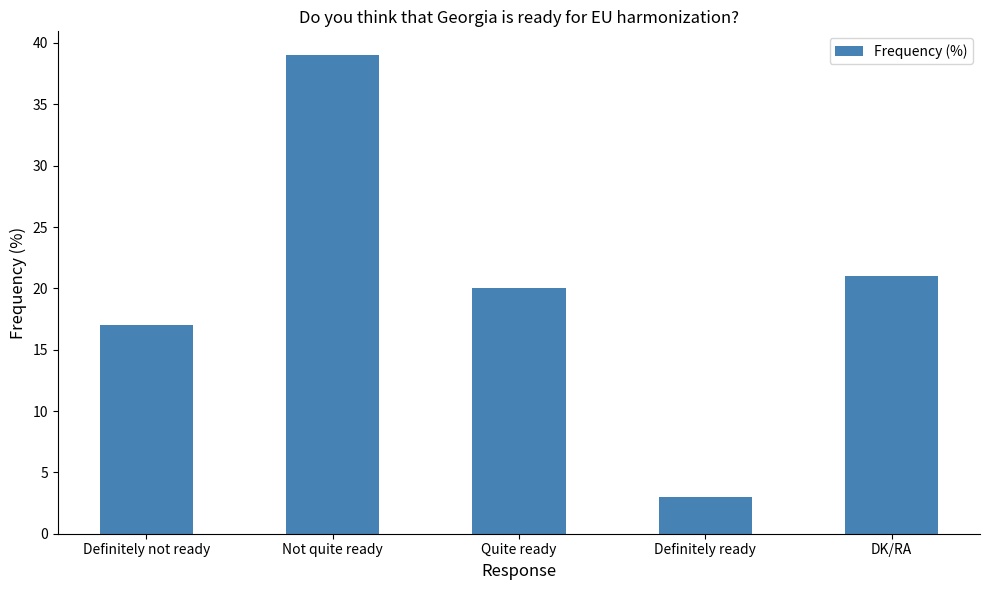

At which category does the chart reach its peak across all series?

Not quite ready